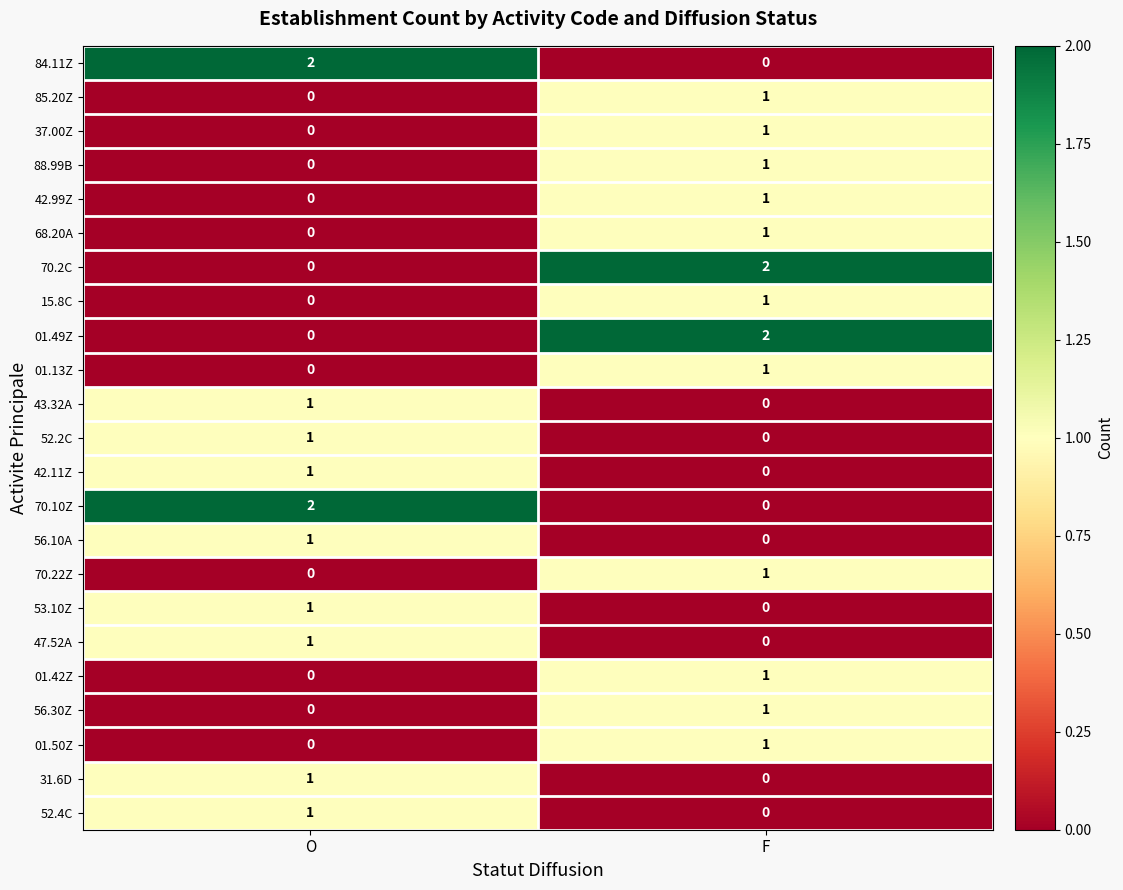

The value of 56.30Z at O is 0. True or false?

True